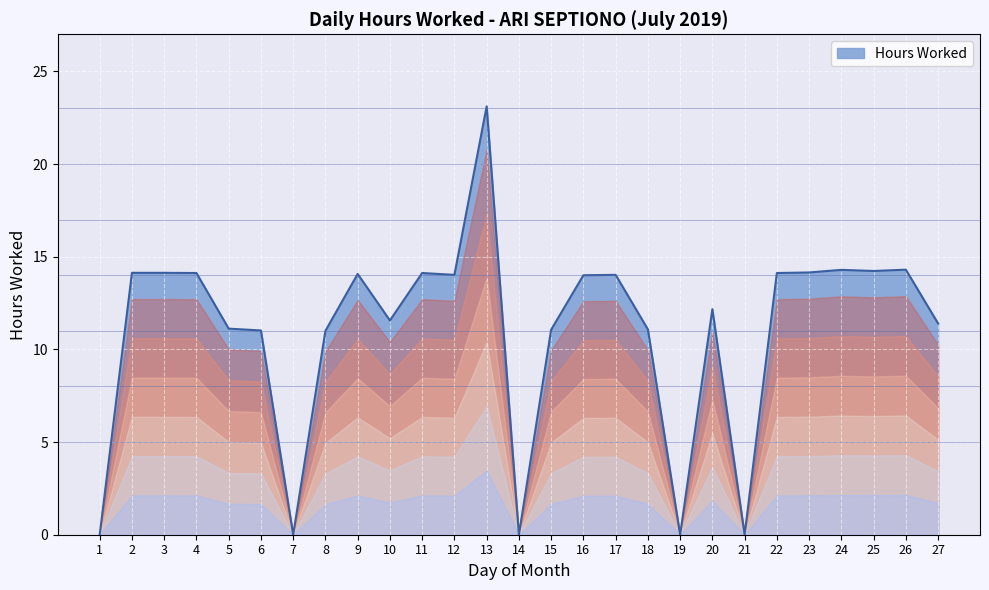

The chart shows a value of 5.7 at 12. True or false?

False